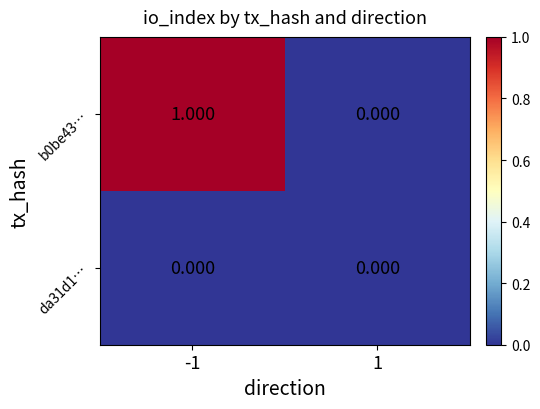

Is the value of b0be43… at -1 greater than the value of da31d1… at 1?

Yes